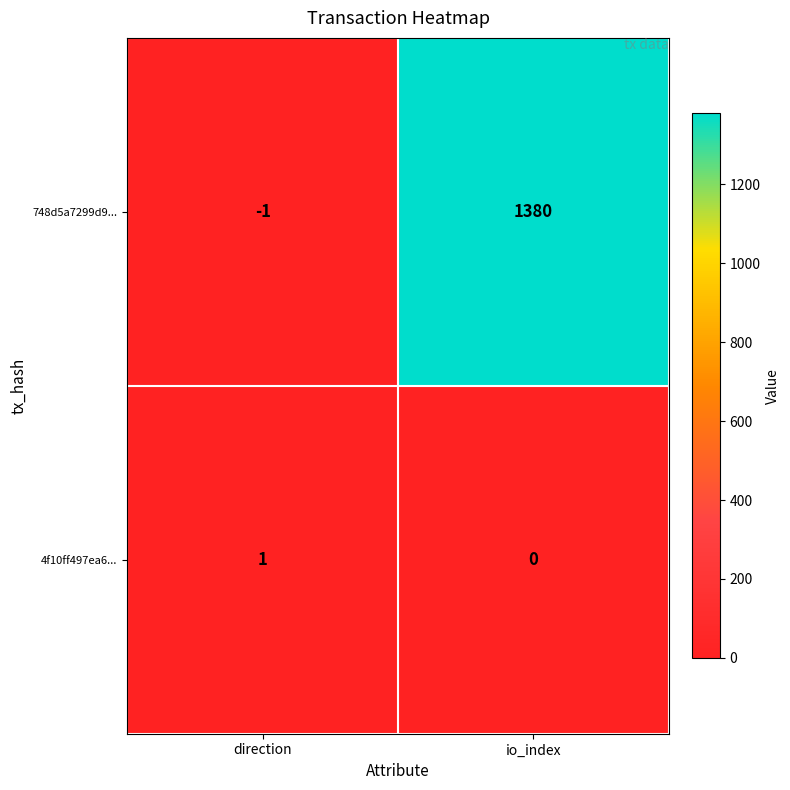

Which label corresponds to the largest value in the chart?

io_index